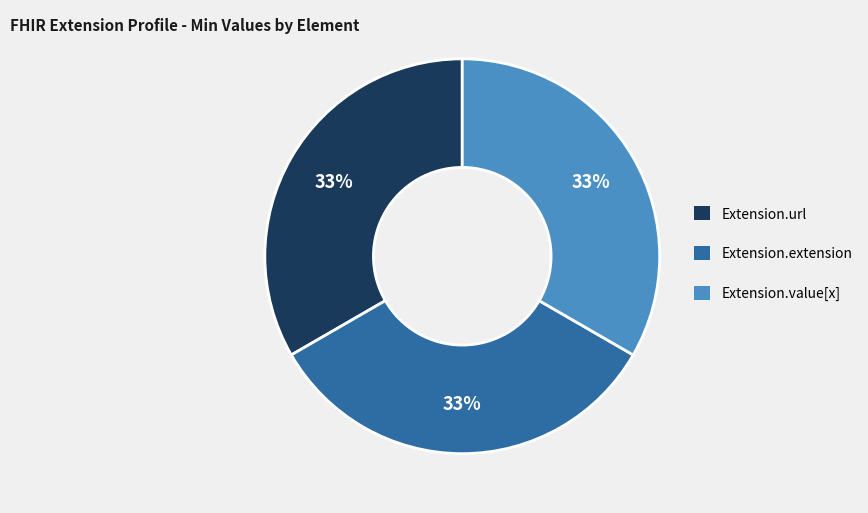

Is the sum of Extension.url and Extension.extension greater than half?

Yes